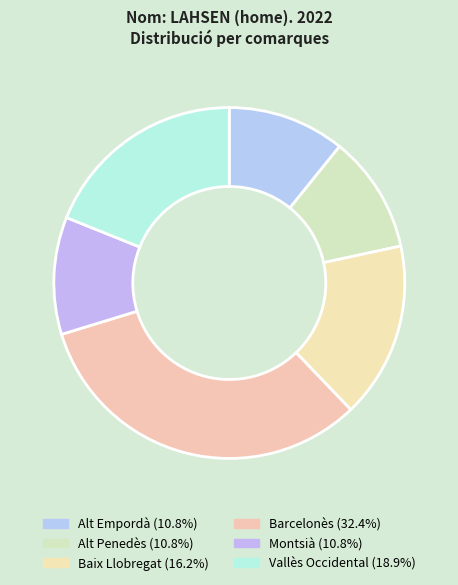

To the nearest percent, what percentage of the pie is Alt Empordà?

11%